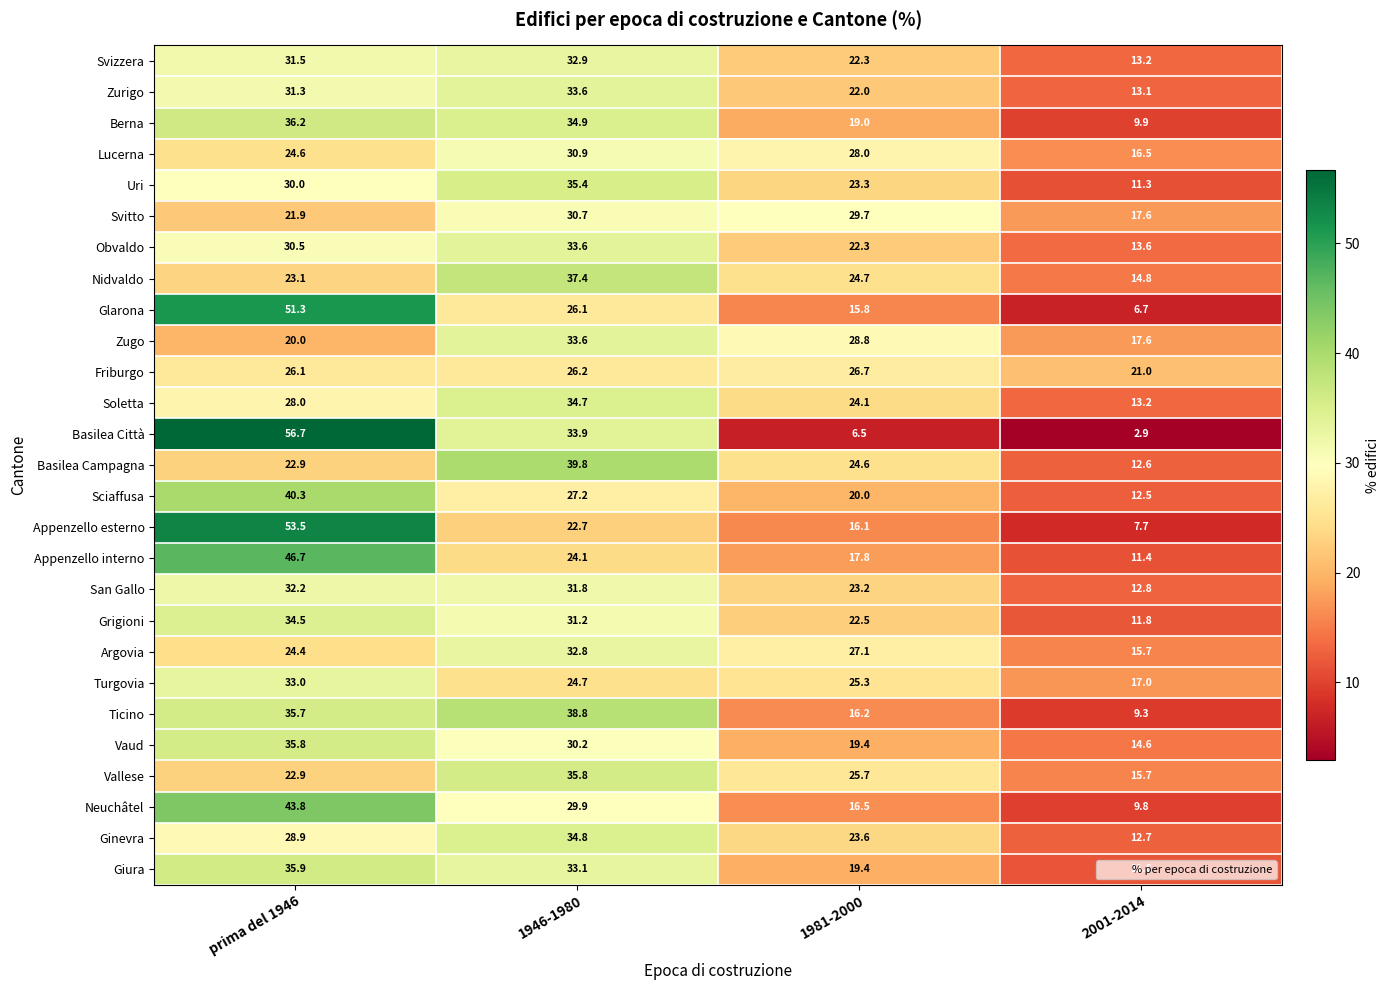

What is the difference between the maximum and minimum values in the San Gallo series?

19.4